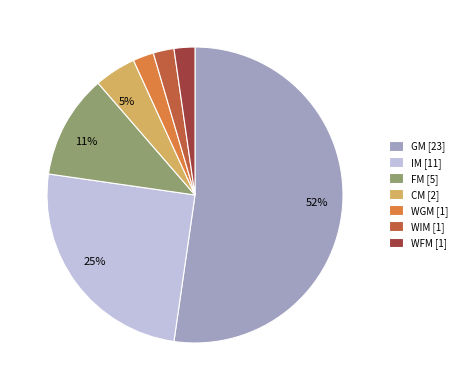

Is it true that WGM [1] is 2% of the pie?

True